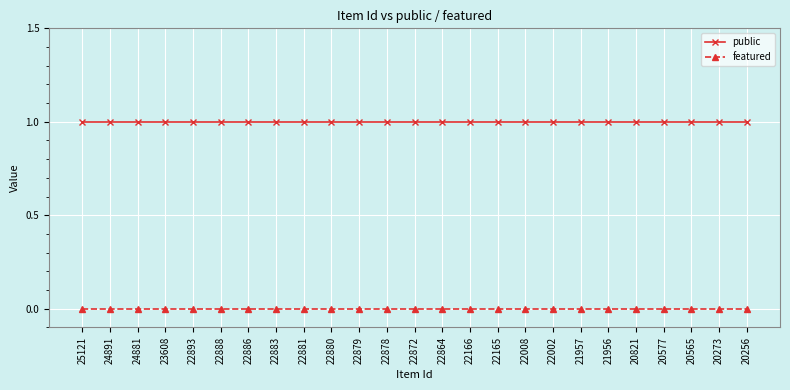

Rank the series by their average value, from highest to lowest.

public, featured